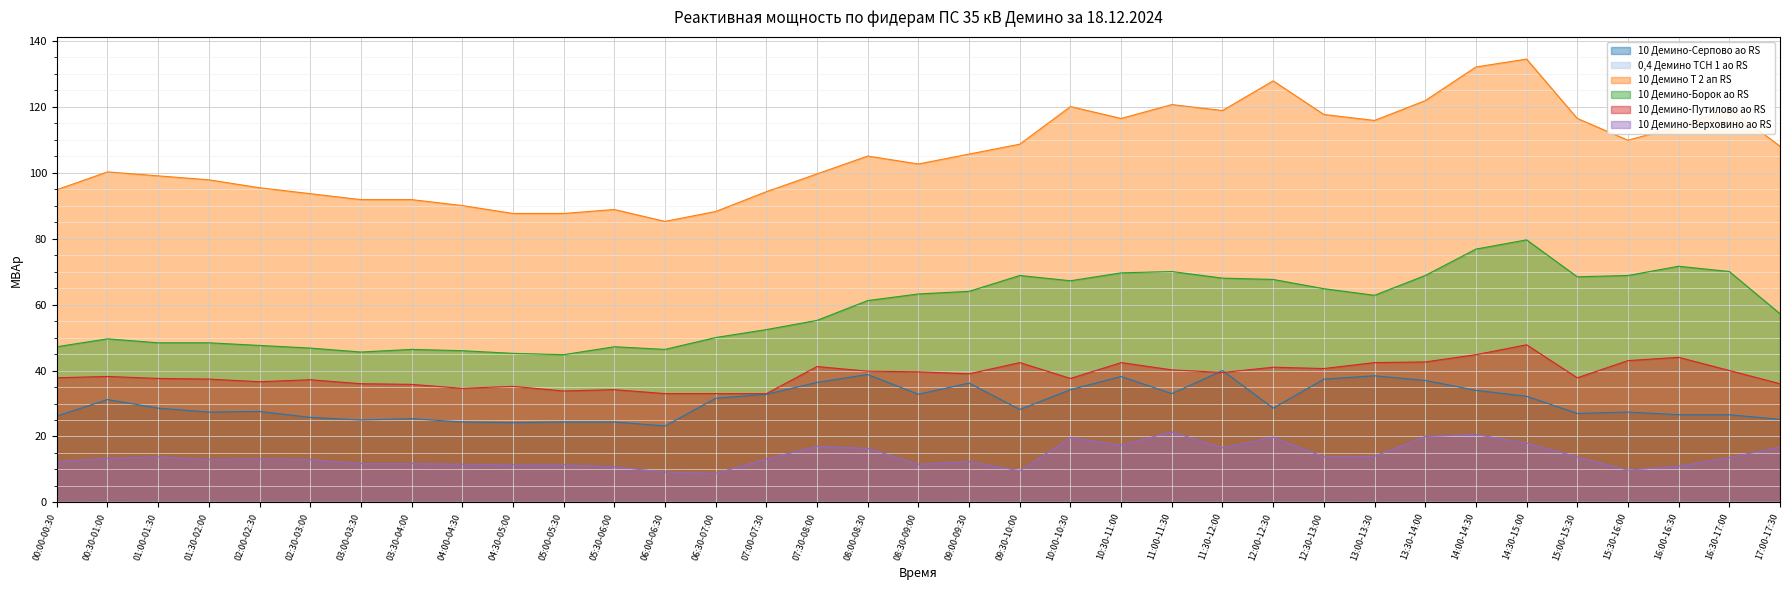

How many interior local peaks does the 10 Демино-Серпово ао RS series have?

9